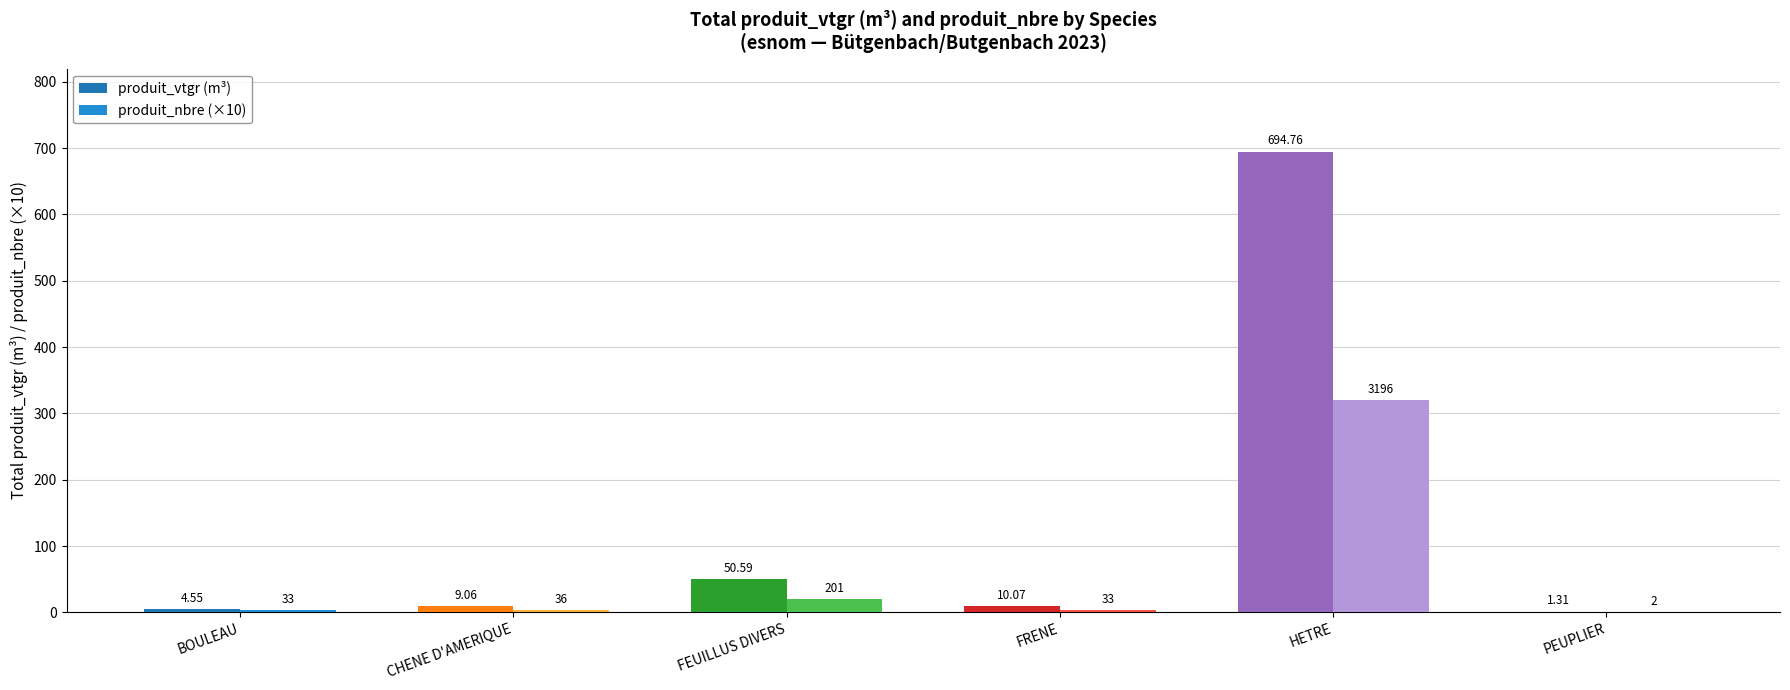

Count the number of categories in the chart.

6